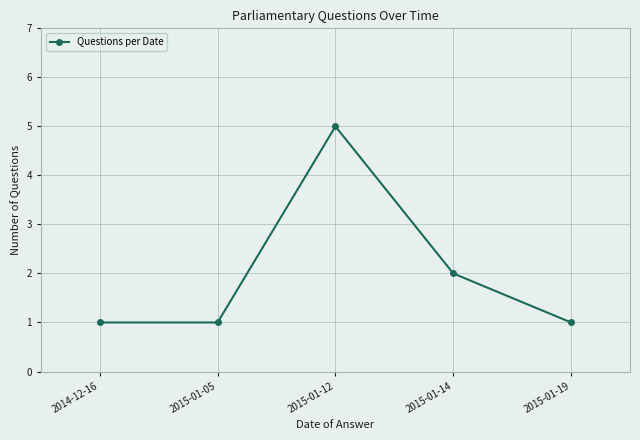

What value does the data have at 2014-12-16?

1